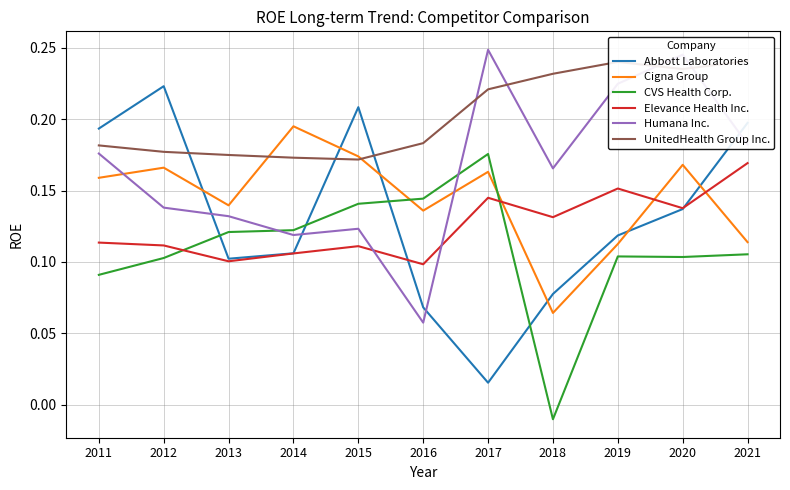

Does the chart have visible grid lines?

Yes